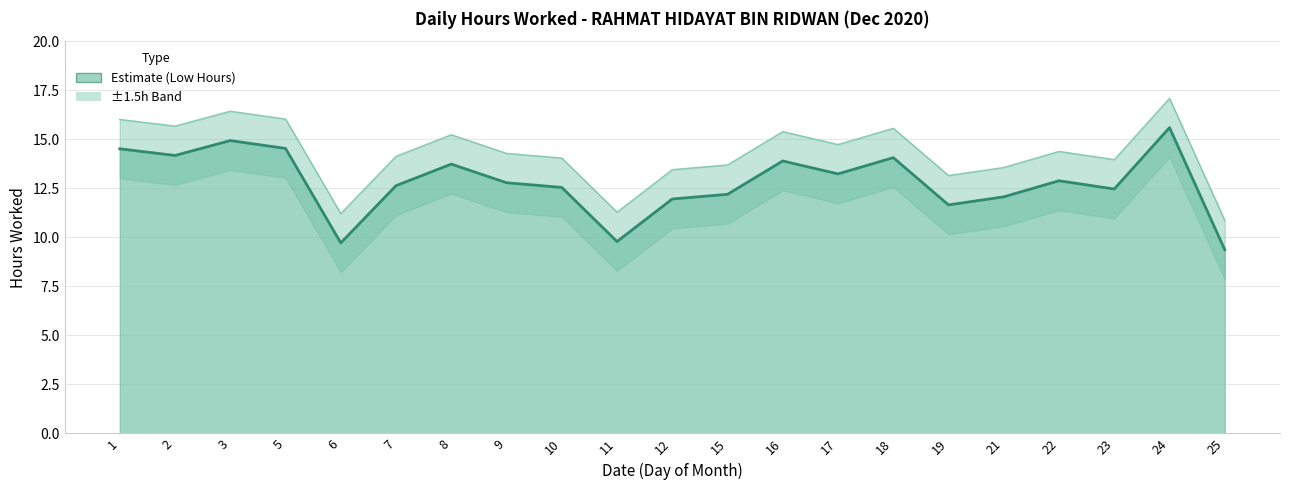

Reading left to right, list all the values displayed in this chart.

14.5	14.2	14.9	14.5	9.7	12.6	13.7	12.8	12.5	9.8	11.9	12.2	13.9	13.2	14.1	11.7	12.1	12.9	12.5	15.6	9.4